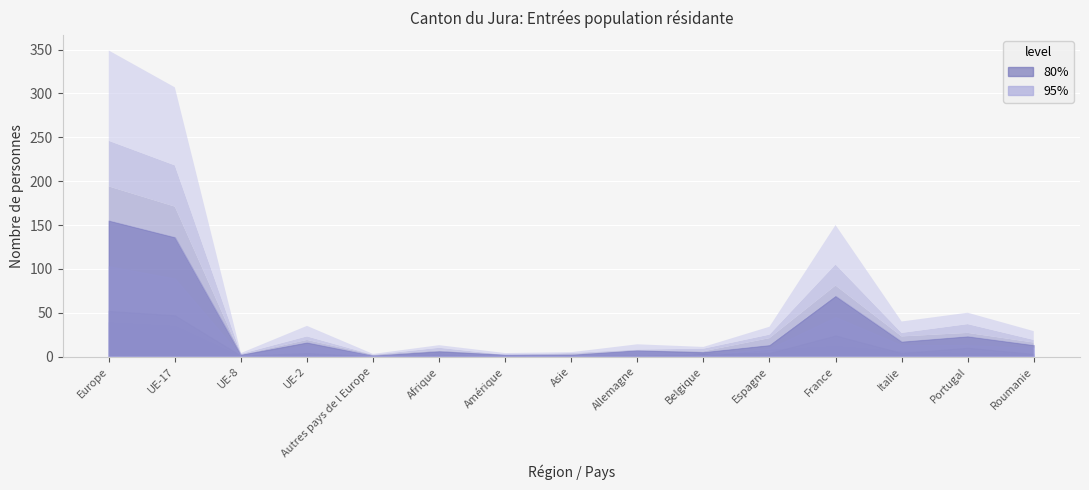

What position from the left is Amérique?

7